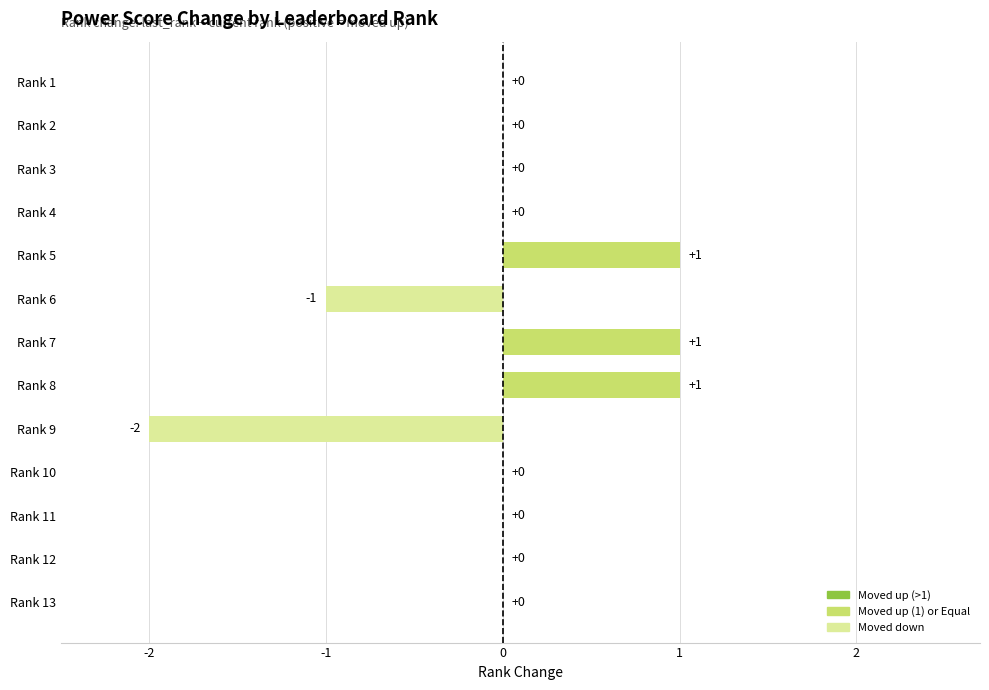

Is it true that the value at Rank 5 is 2?

False